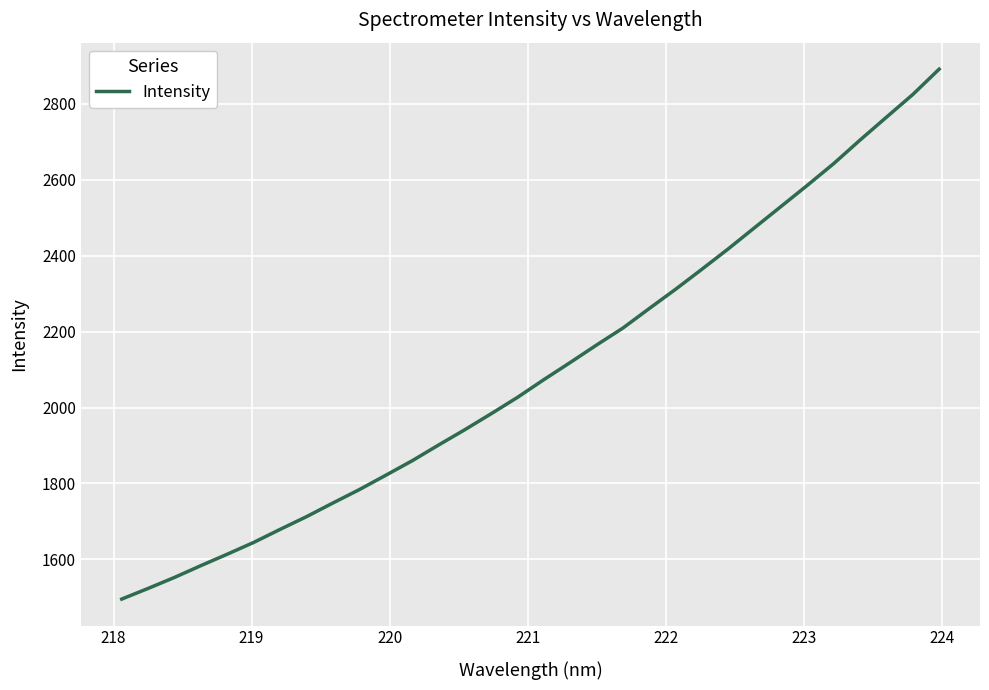

What is the minimum value shown in the chart?

1495.5